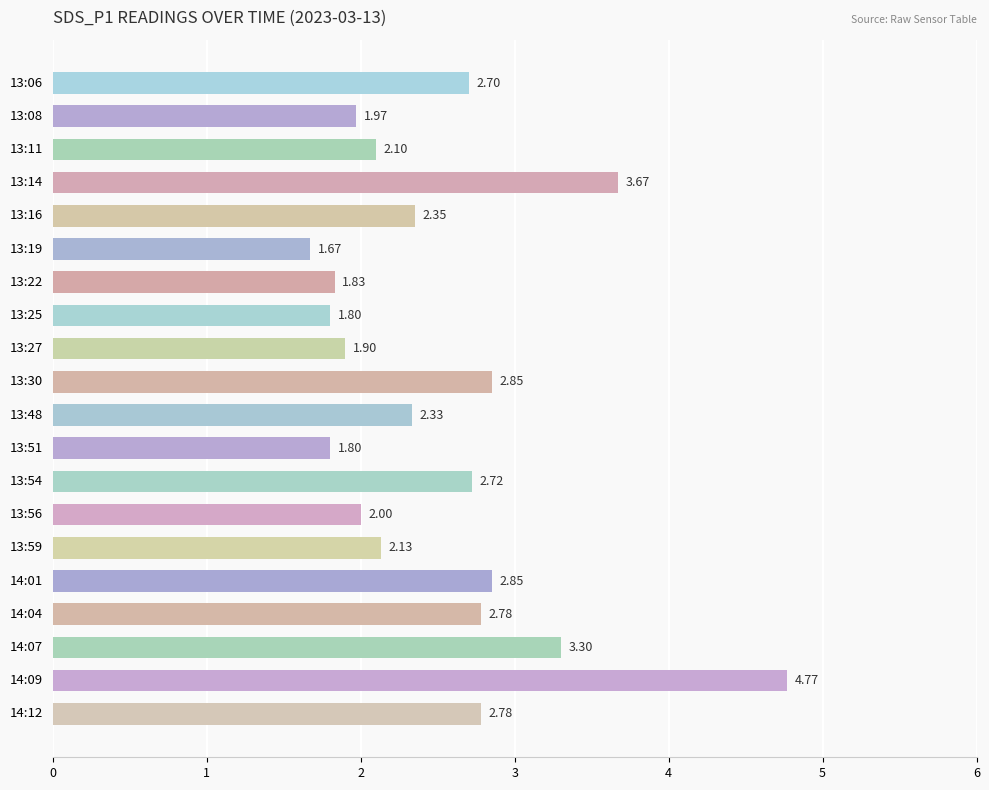

Between 13:54 and 13:27, which is larger?

13:54